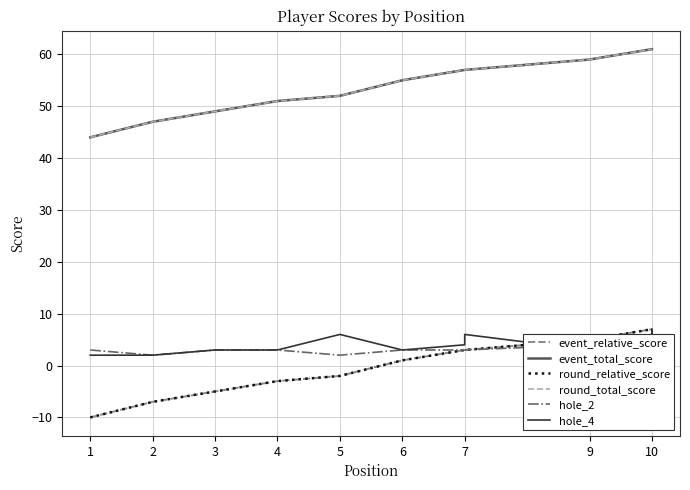

True or false: round_relative_score has more than 2 interior local peaks.

False